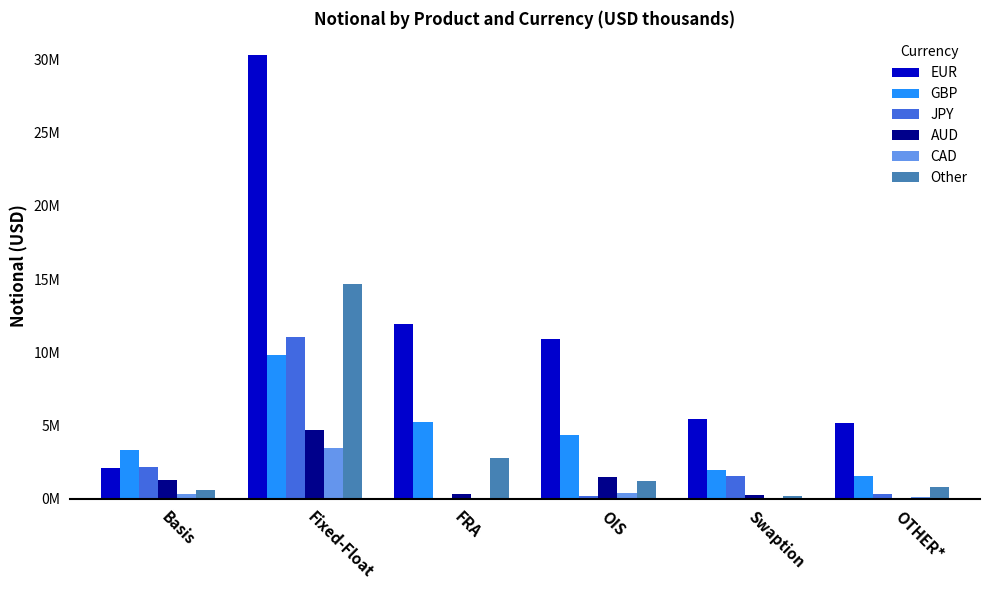

What is the smallest value displayed?

1565